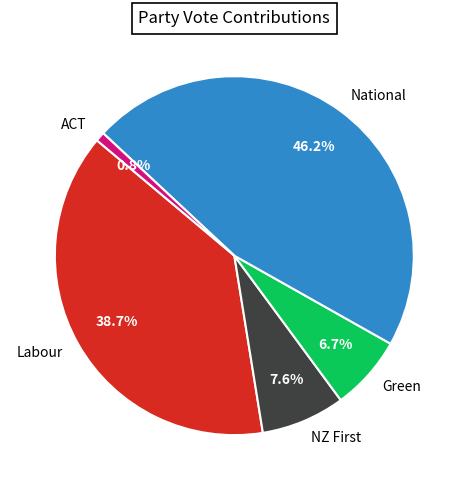

Is it true that Green is 1% of the pie?

False